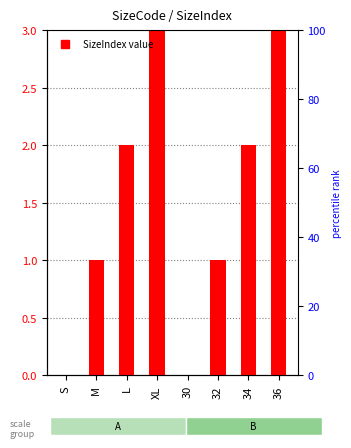

Where does the data first go above 2?

XL